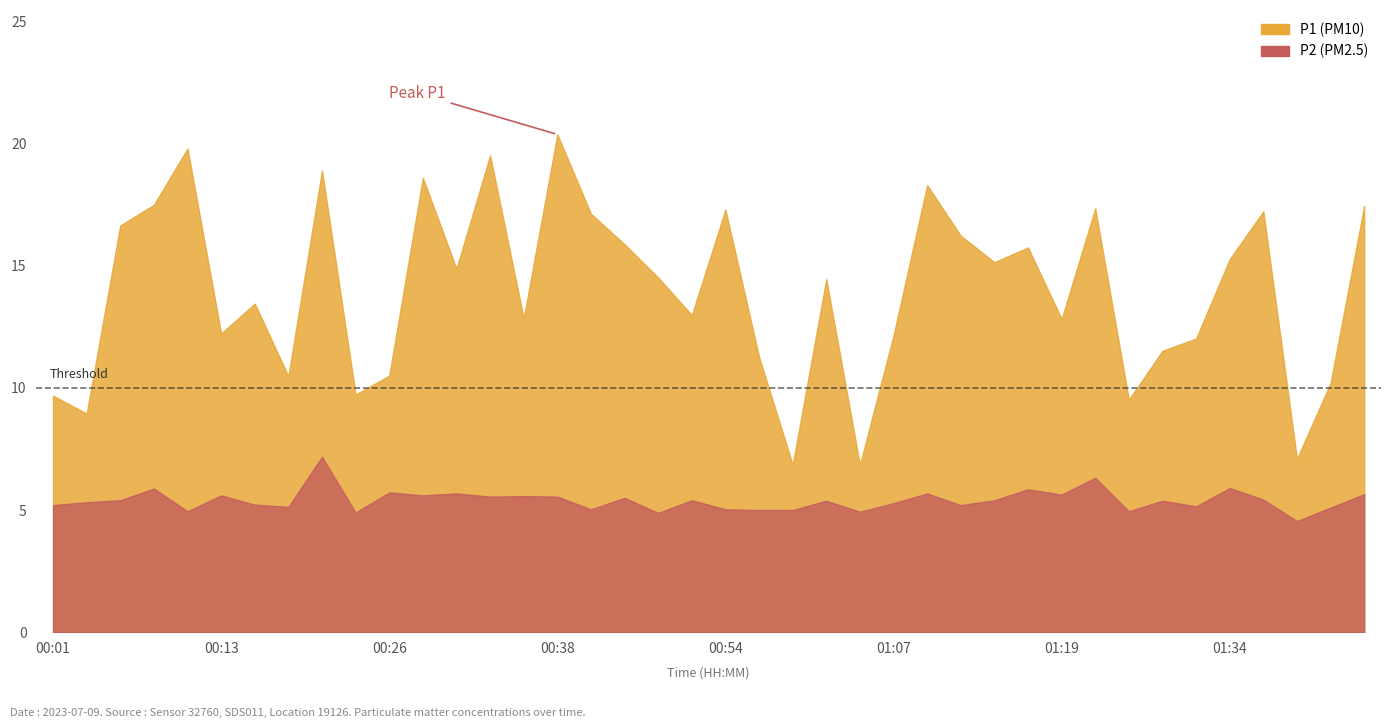

In P2, how many points are higher than both neighbors (excluding endpoints)?

14